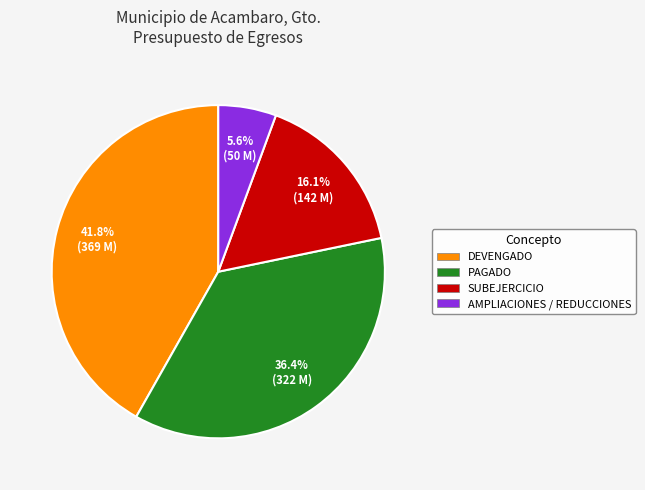

Rank the categories by value from highest to lowest.

DEVENGADO, PAGADO, SUBEJERCICIO, AMPLIACIONES / REDUCCIONES